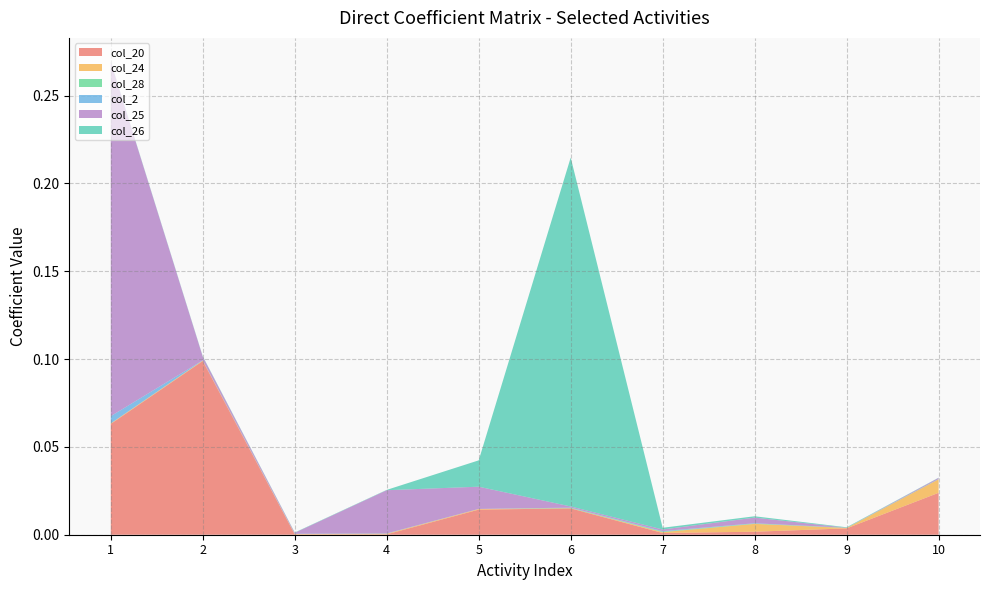

Reading left to right, transcribe all the data shown in this chart.

col_20: 1=0.1	2=0.1	3=0.0	4=0.0	5=0.0	6=0.0	7=0.0	8=0.0	9=0.0	10=0.0
col_24: 1=0.0	2=0.0	3=0.0	4=0.0	5=0.0	6=0.0	7=0.0	8=0.0	9=0.0	10=0.0
col_28: 1=0.0	2=0.0	3=0.0	4=0.0	5=0.0	6=0.0	7=0.0	8=0.0	9=0.0	10=0.0
col_2: 1=0.0	2=0.0	3=0.0	4=0.0	5=0.0	6=0.0	7=0.0	8=0.0	9=0.0	10=0.0
col_25: 1=0.2	2=0.0	3=0.0	4=0.0	5=0.0	6=0.0	7=0.0	8=0.0	9=0.0	10=0.0
col_26: 1=0.0	2=0.0	3=0.0	4=0.0	5=0.0	6=0.2	7=0.0	8=0.0	9=0.0	10=0.0